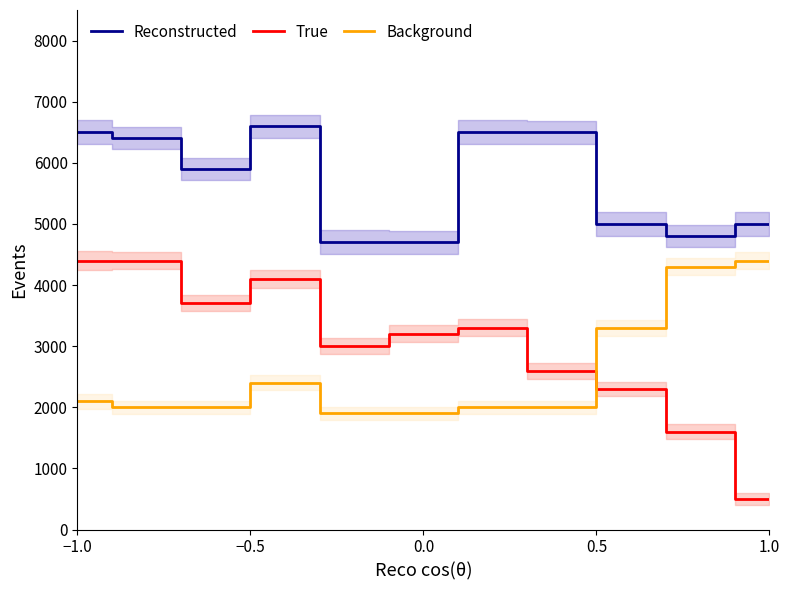

What is the value of the True point at the 2nd from the left?

4400